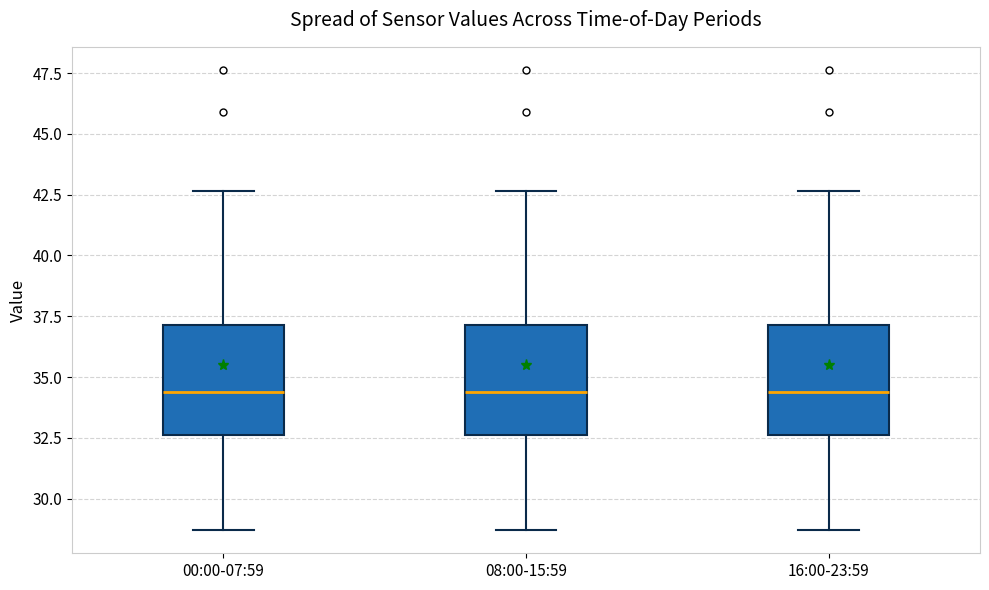

Reading left to right, read every box against the y-axis: the position of its median line, the range the box covers, and the ends of its whiskers. The values are not printed on the chart, so give them approximately, as read against the axis.

00:00-07:59: median 34.5, box 32.5 to 37.0, whiskers 28.5 to 42.5
08:00-15:59: median 34.5, box 32.5 to 37.0, whiskers 28.5 to 42.5
16:00-23:59: median 34.5, box 32.5 to 37.0, whiskers 28.5 to 42.5